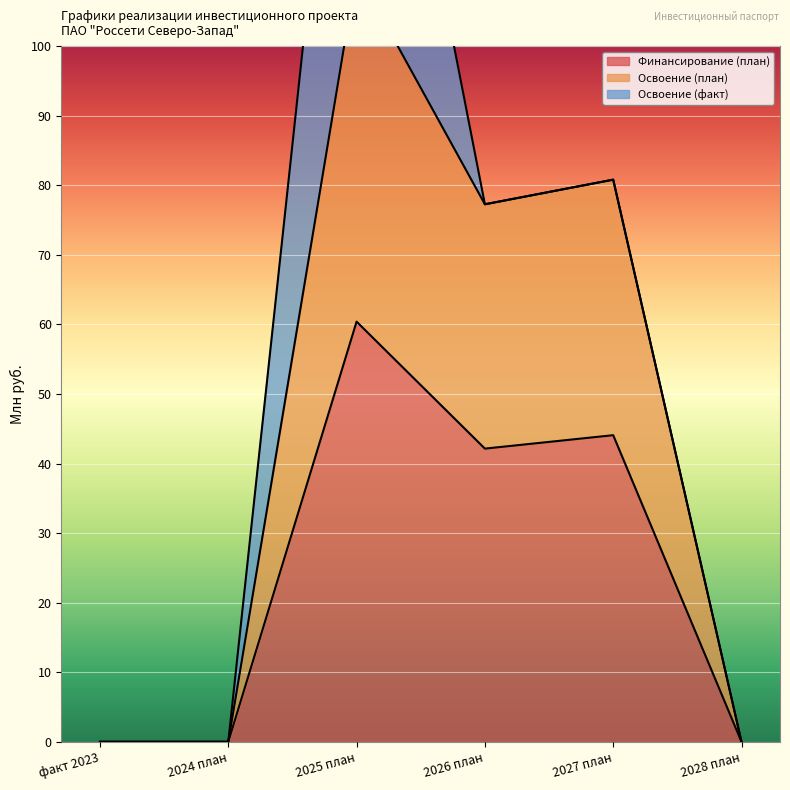

Which has a higher value, 2027 план or 2024 план?

2027 план